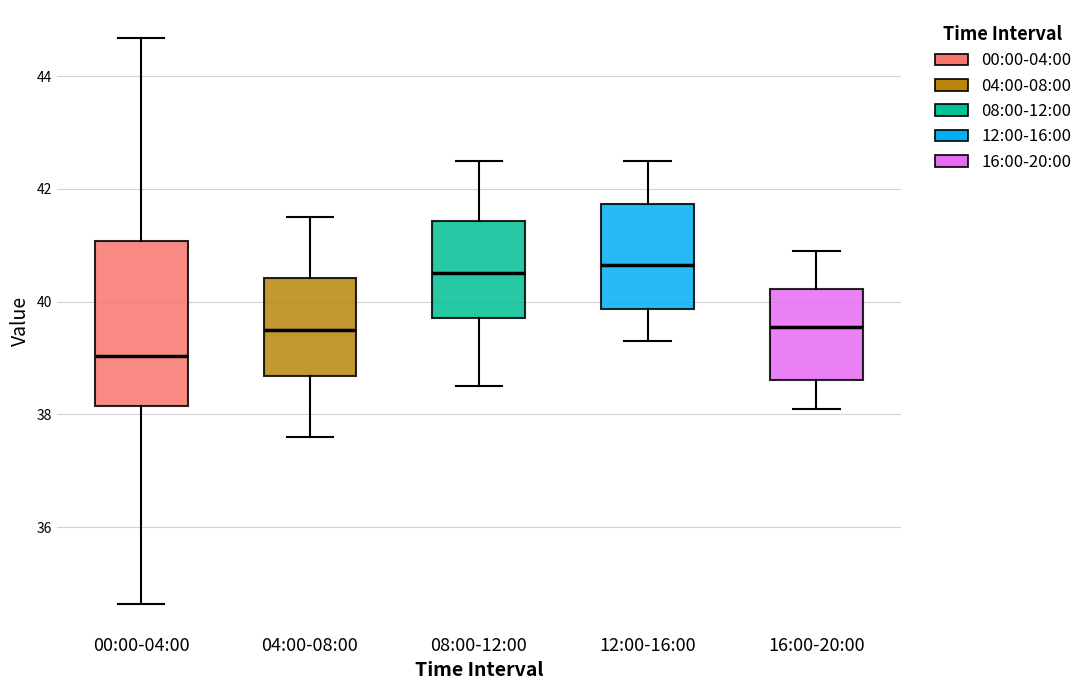

Reading left to right, transcribe this box plot: for each box, give where its median line is, the range the box spans, and where its two whiskers end, as read against the y-axis. The values are not printed on the chart, so give them approximately, as read against the axis.

00:00-04:00: median 39.0, box 38.2 to 41.0, whiskers 34.6 to 44.6
04:00-08:00: median 39.6, box 38.6 to 40.4, whiskers 37.6 to 41.6
08:00-12:00: median 40.6, box 39.8 to 41.4, whiskers 38.6 to 42.6
12:00-16:00: median 40.6, box 39.8 to 41.8, whiskers 39.4 to 42.6
16:00-20:00: median 39.6, box 38.6 to 40.2, whiskers 38.2 to 41.0